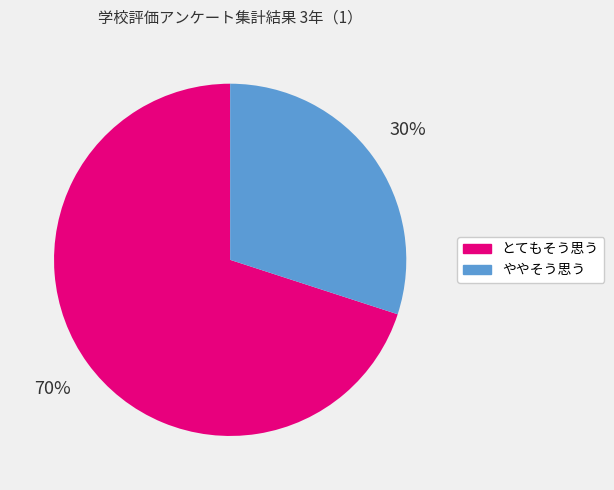

To the nearest percent, what is the difference between the largest and smallest slice percentages?

40%